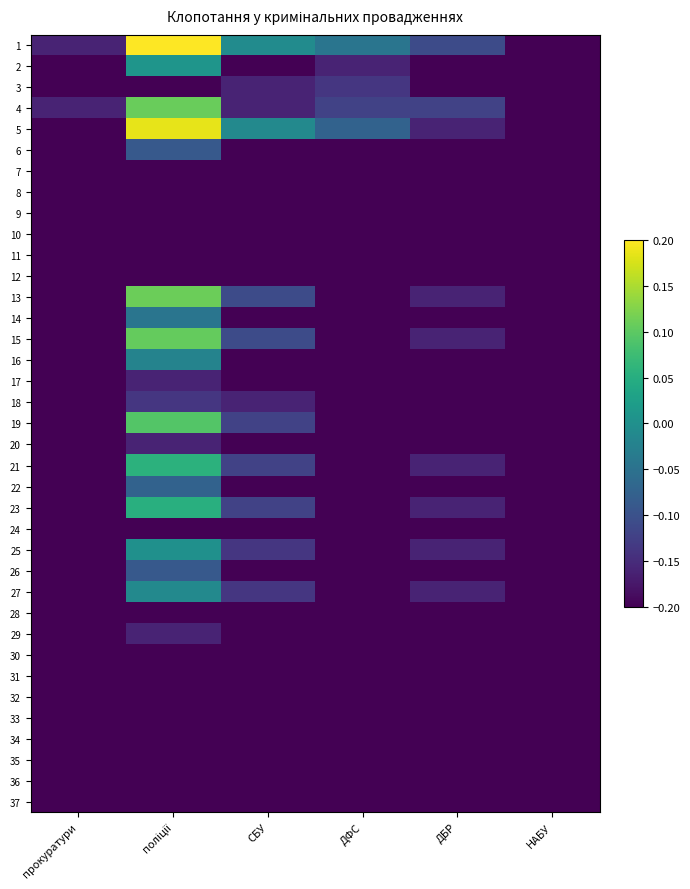

Which label corresponds to the largest value in the chart?

поліції